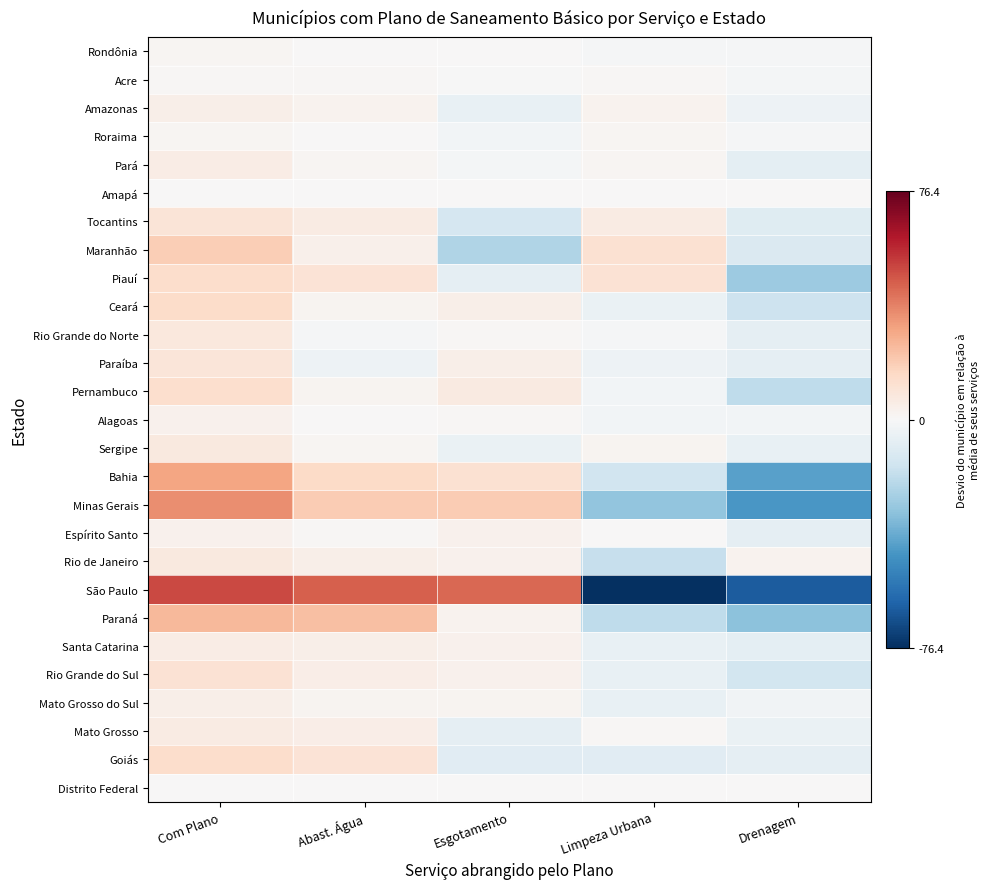

Which series has the largest total across all categories?

Minas Gerais